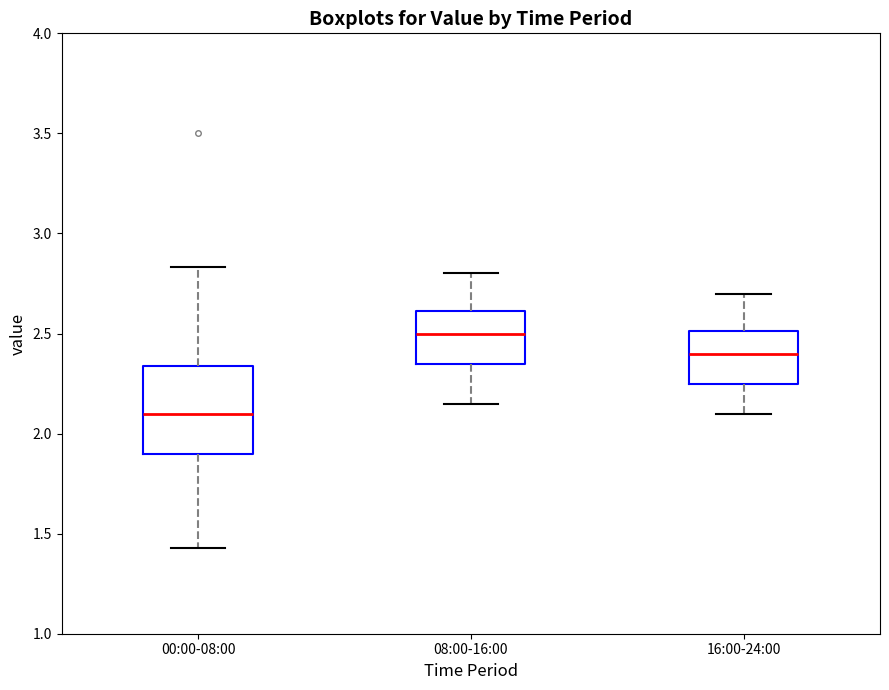

Where is the upper edge of the box for 08:00-16:00 on the y-axis? The values are not printed on the chart, so give them approximately, as read against the axis.

2.60